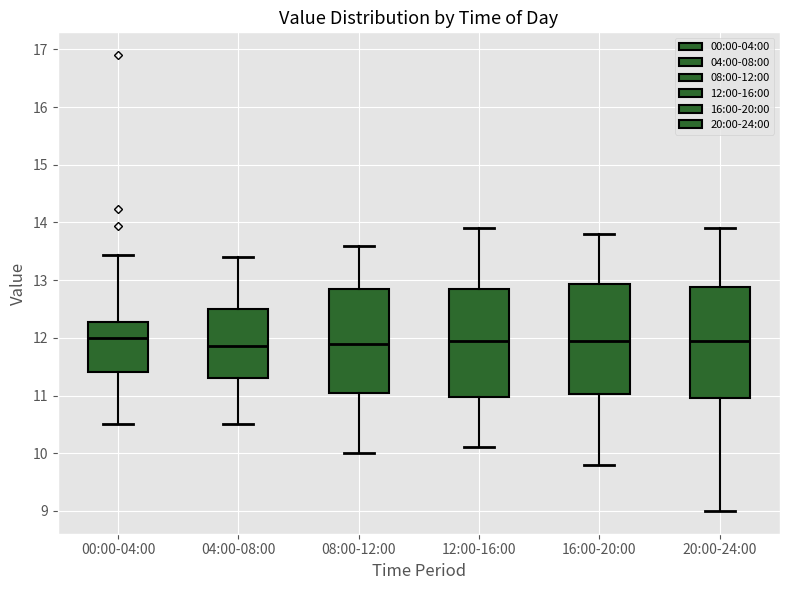

Reading left to right, transcribe this box plot: for each box, give where its median line is, the range the box spans, and where its two whiskers end, as read against the y-axis. The values are not printed on the chart, so give them approximately, as read against the axis.

00:00-04:00: median 12.0, box 11.4 to 12.3, whiskers 10.5 to 13.4
04:00-08:00: median 11.9, box 11.3 to 12.5, whiskers 10.5 to 13.4
08:00-12:00: median 11.9, box 11.1 to 12.9, whiskers 10.0 to 13.6
12:00-16:00: median 12.0, box 11.0 to 12.9, whiskers 10.1 to 13.9
16:00-20:00: median 12.0, box 11.0 to 12.9, whiskers 9.8 to 13.8
20:00-24:00: median 12.0, box 11.0 to 12.9, whiskers 9.0 to 13.9